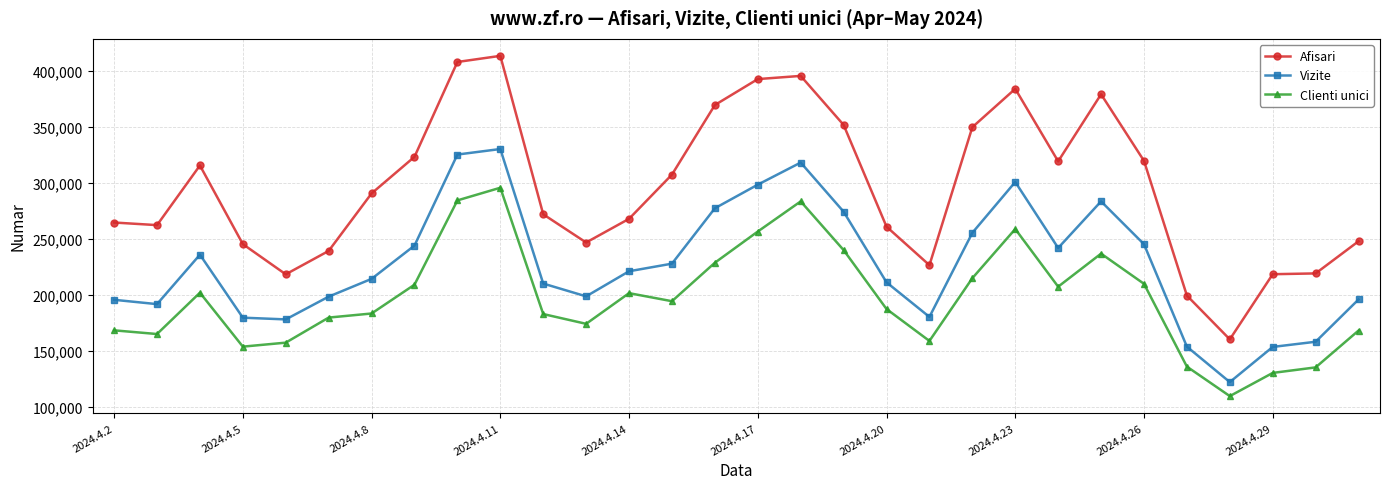

True or false: Clienti unici has more than 1 points higher than both neighbors.

True